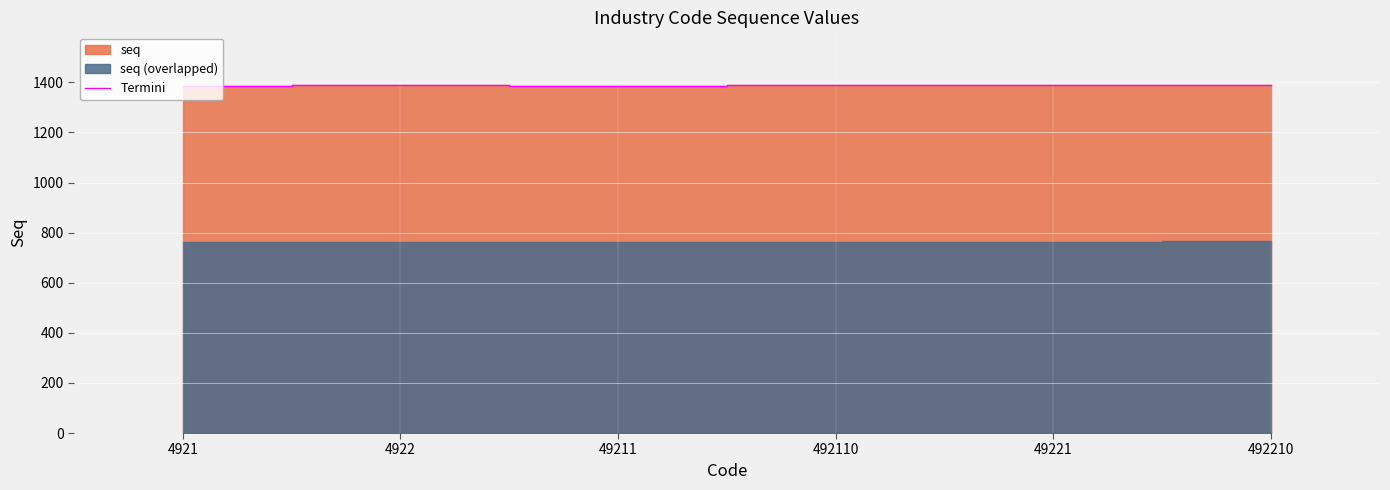

List the labels in order of value, largest first.

492210, 49221, 4922, 492110, 49211, 4921